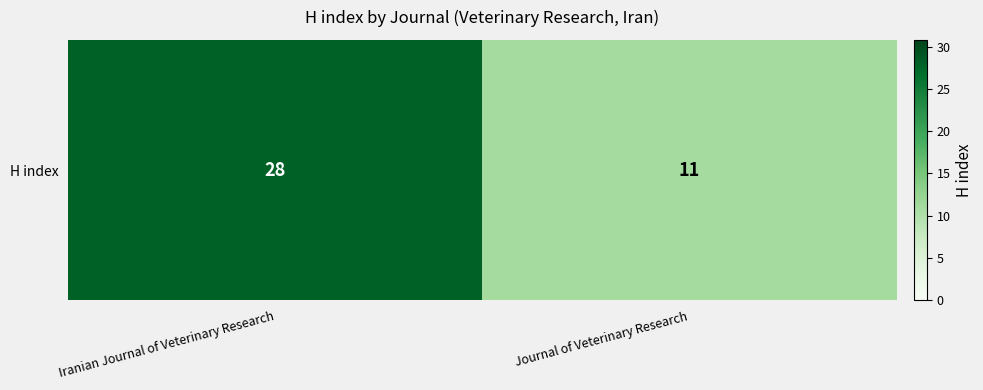

Reading left to right, list all the values displayed in this chart.

Iranian Journal of Veterinary Research=28	Journal of Veterinary Research=11